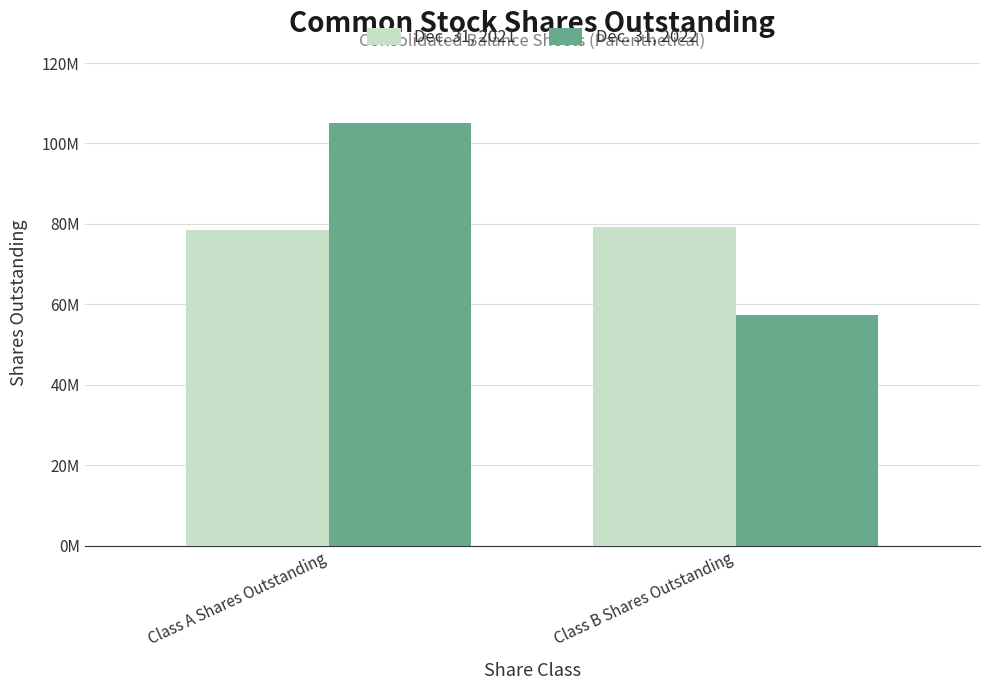

Between Class A Shares Outstanding and Class B Shares Outstanding, which series saw the biggest shift?

Dec. 31, 2022